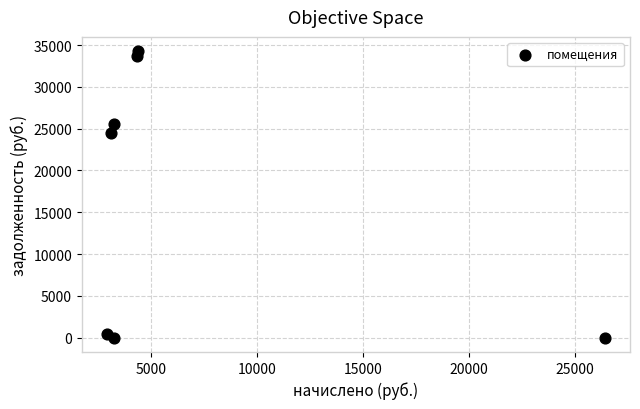

What is the range of Y values (max minus min)?

34261.2